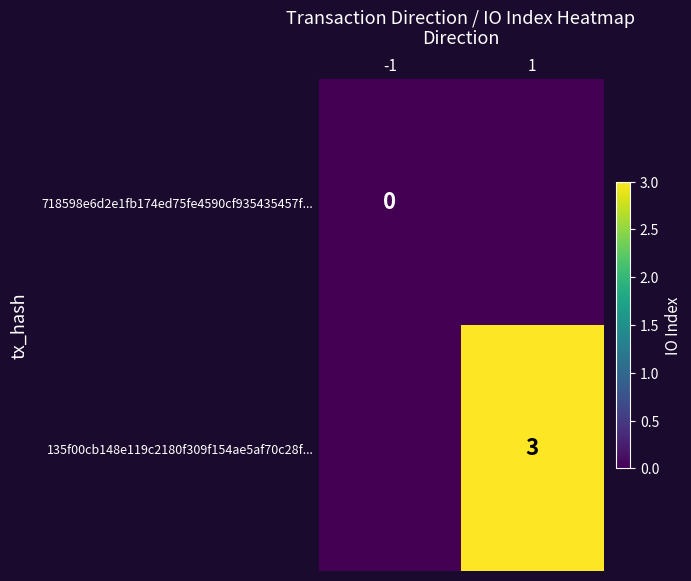

Which category has the lowest value across all series?

-1